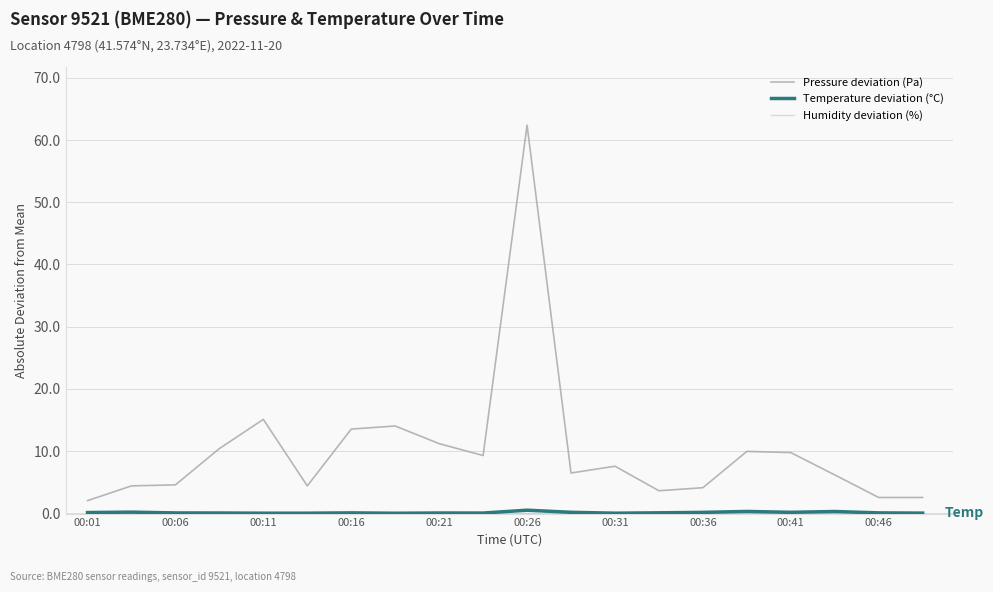

What is the maximum value for Pressure deviation (Pa)?

62.4